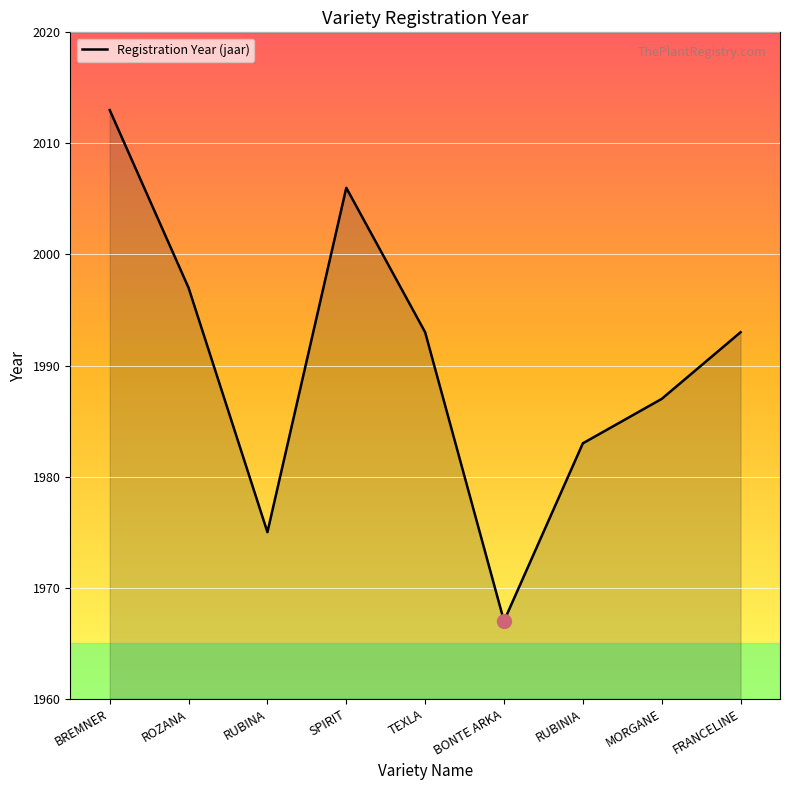

Is it true that the value at FRANCELINE is 1993?

True